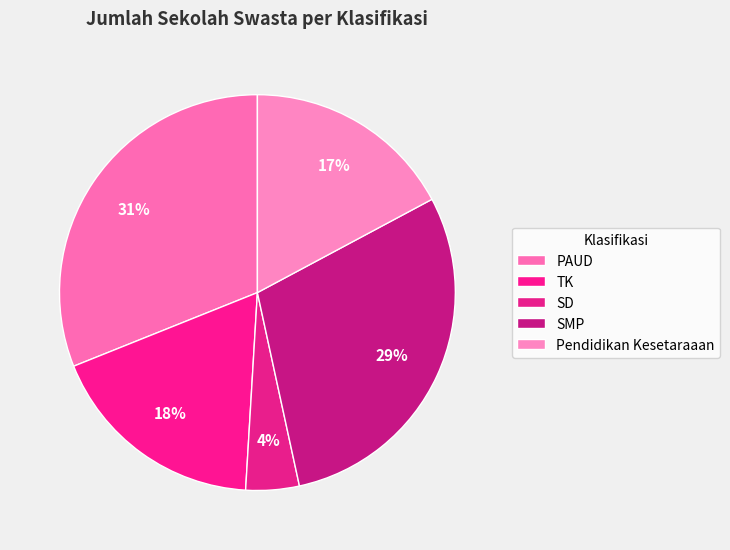

Is it true that TK is 28% of the pie?

False